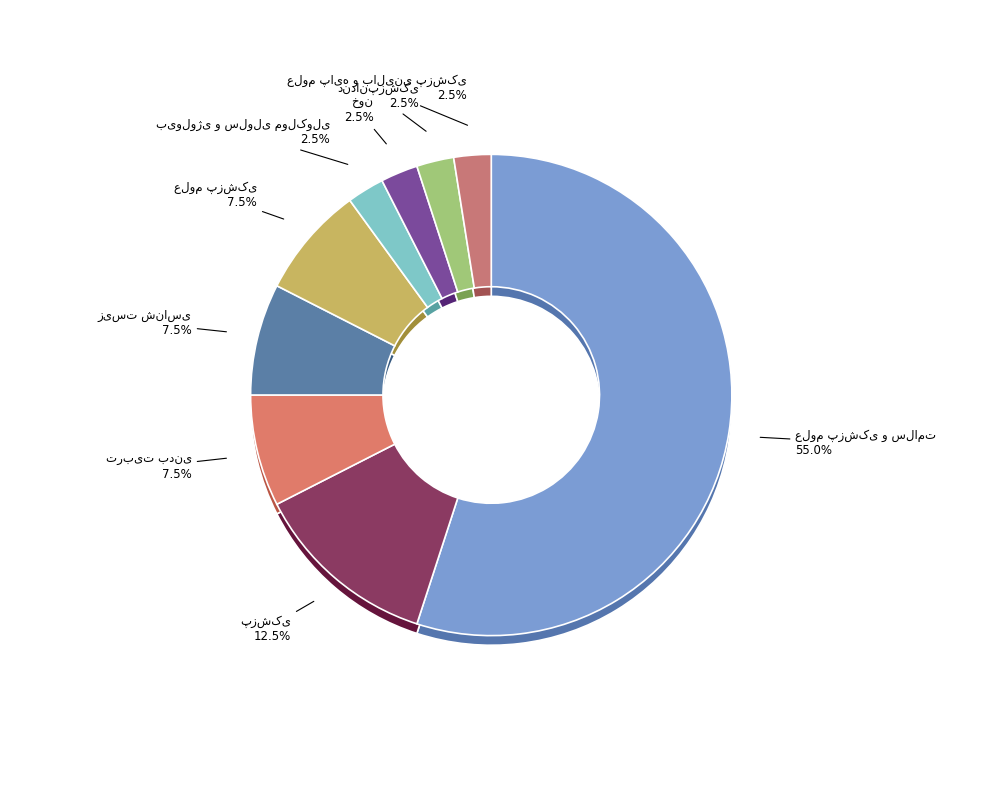

Which slice is the largest?

علوم پزشکی و سلامت